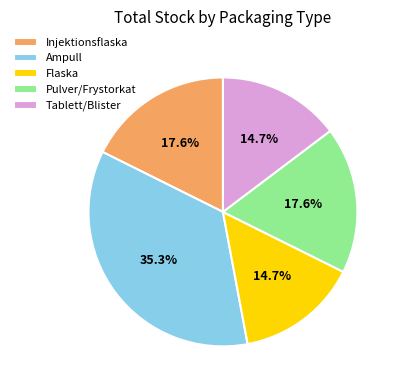

Count the number of slices in the pie.

5